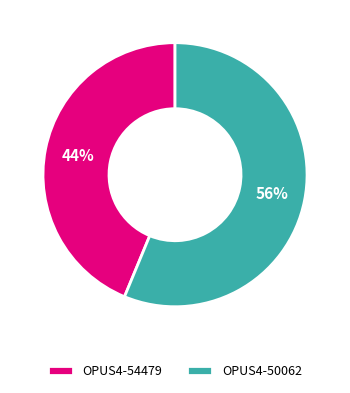

Which has a higher value, OPUS4-54479 or OPUS4-50062?

OPUS4-50062